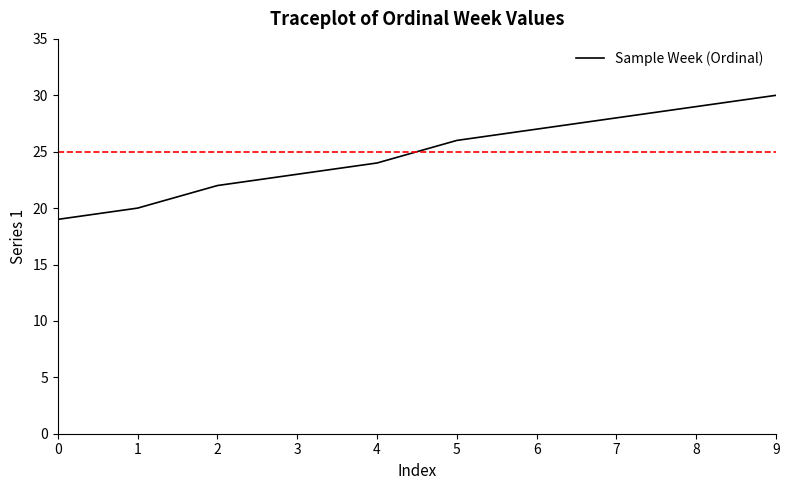

Reading right to left, transcribe all the data shown in this chart.

9=30	8=29	7=28	6=27	5=26	4=24	3=23	2=22	1=20	0=19